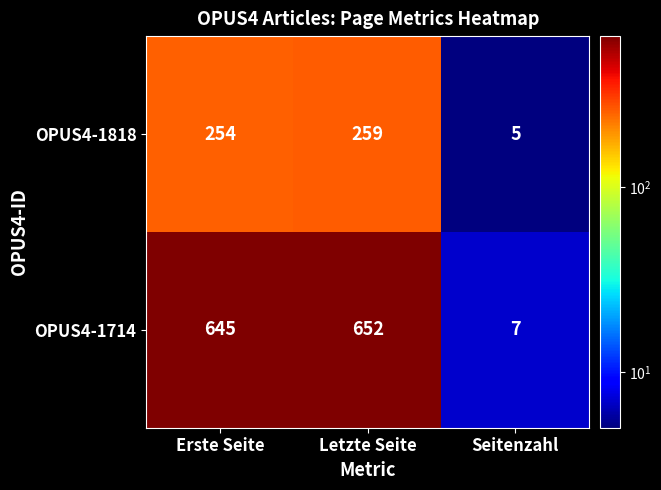

What is the spread (max minus min) of values at Letzte Seite?

393